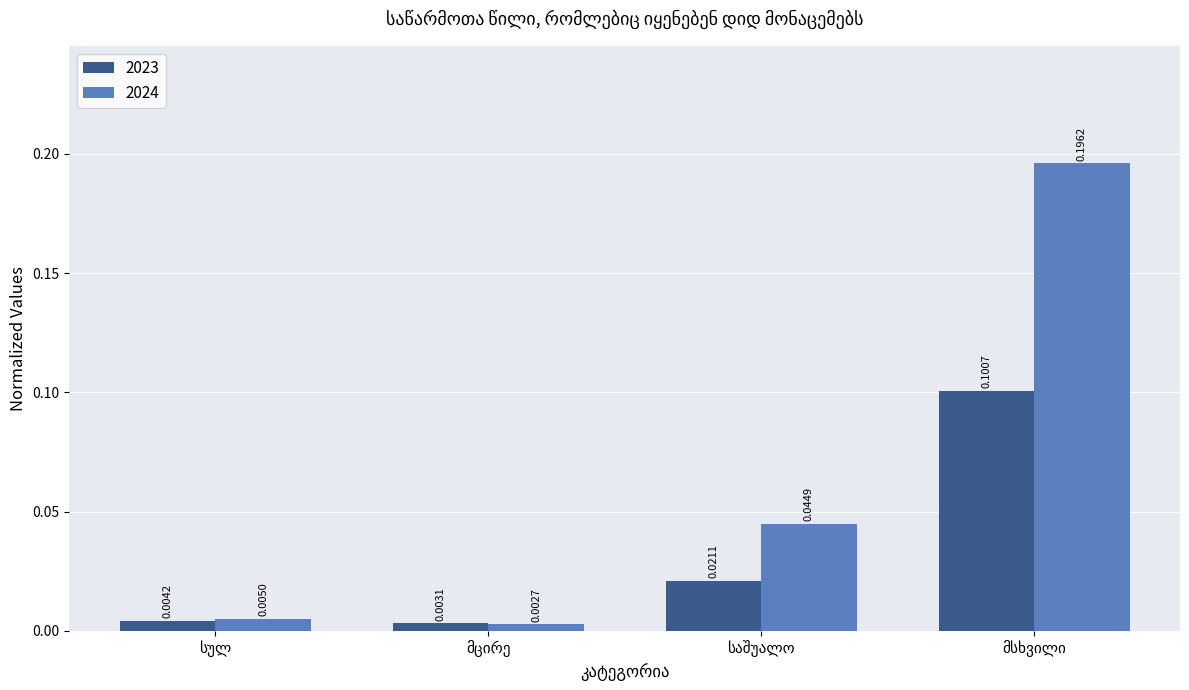

Rank the series by their average value, from lowest to highest.

2023, 2024